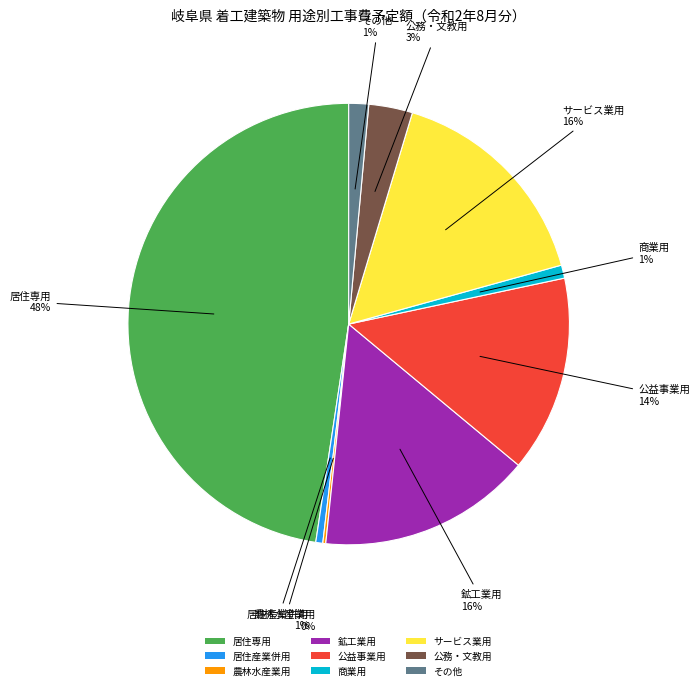

Does 居住専用 account for over 50% of the chart?

No